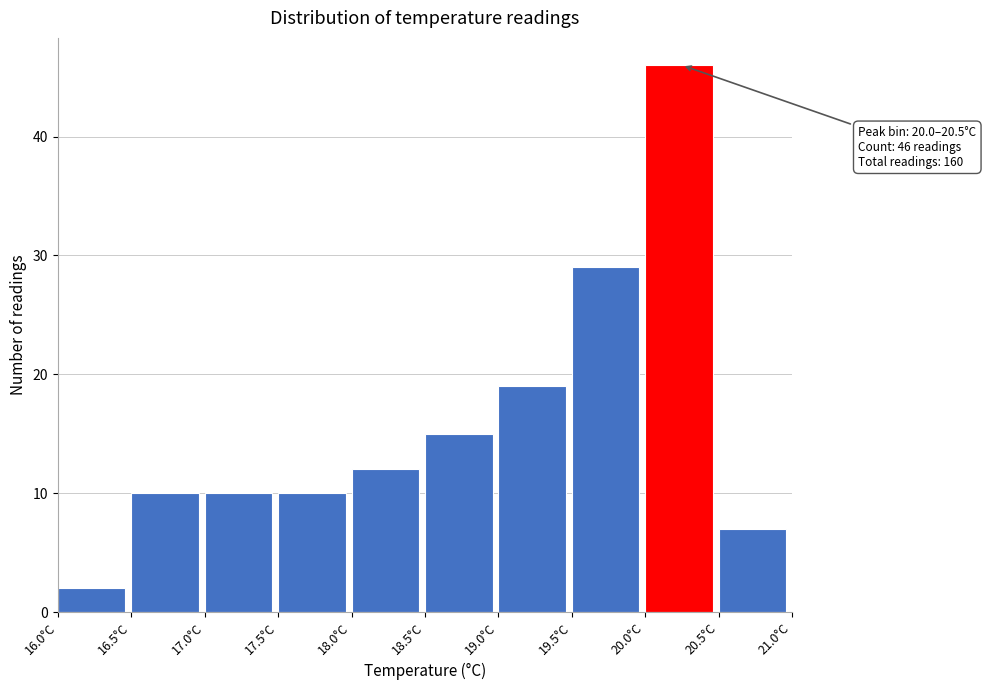

Over which range of the x-axis is the bar tallest?

20.0 to 20.5